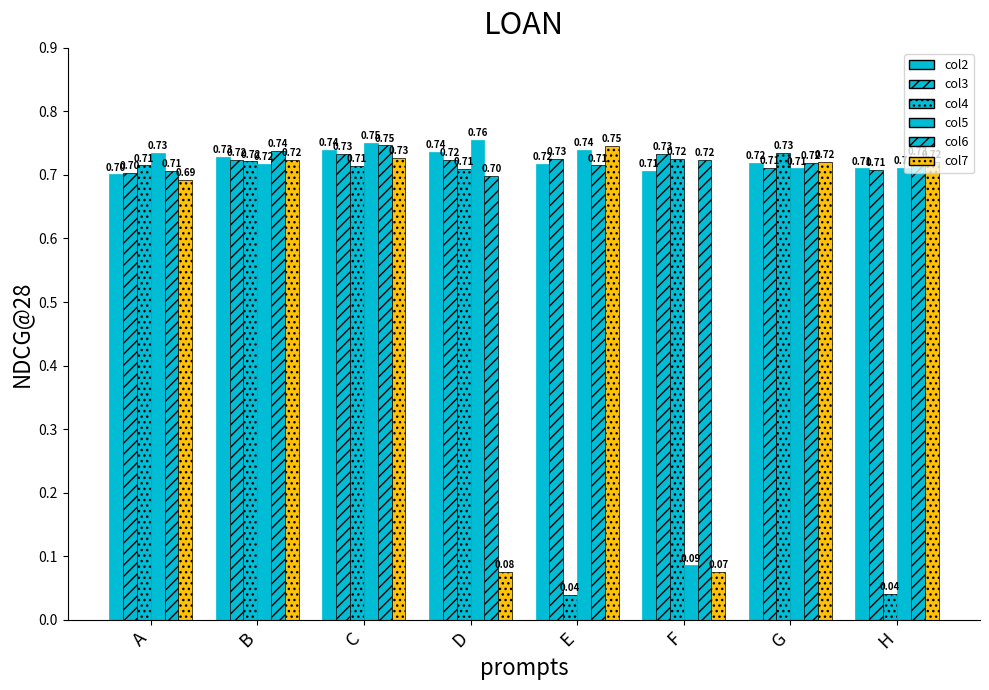

How many groups of bars are there?

8